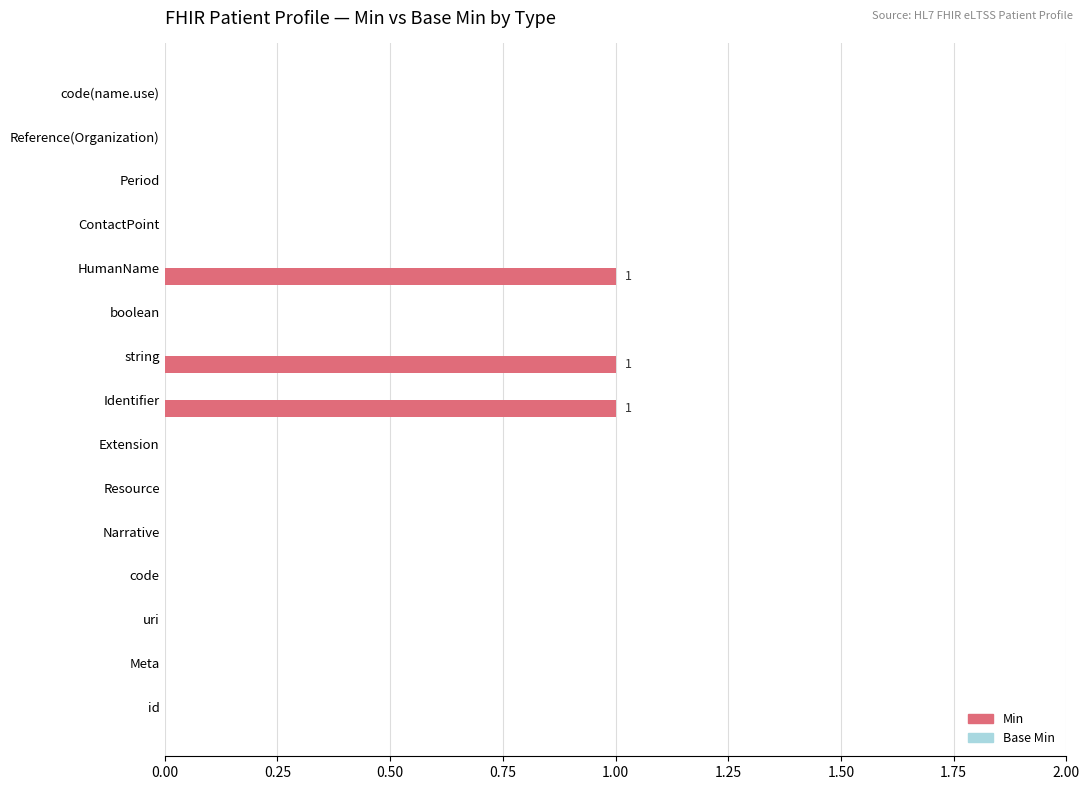

Is it true that the value at code(name.use) is -1?

False